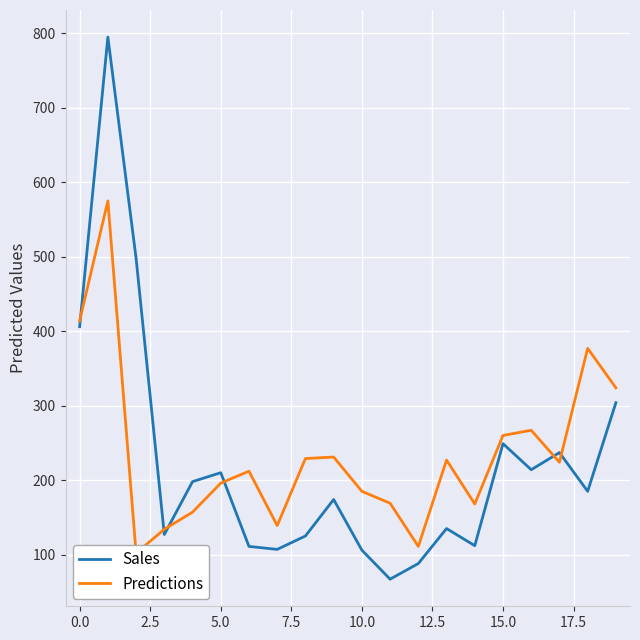

What is the highest value of the Sales series?

795